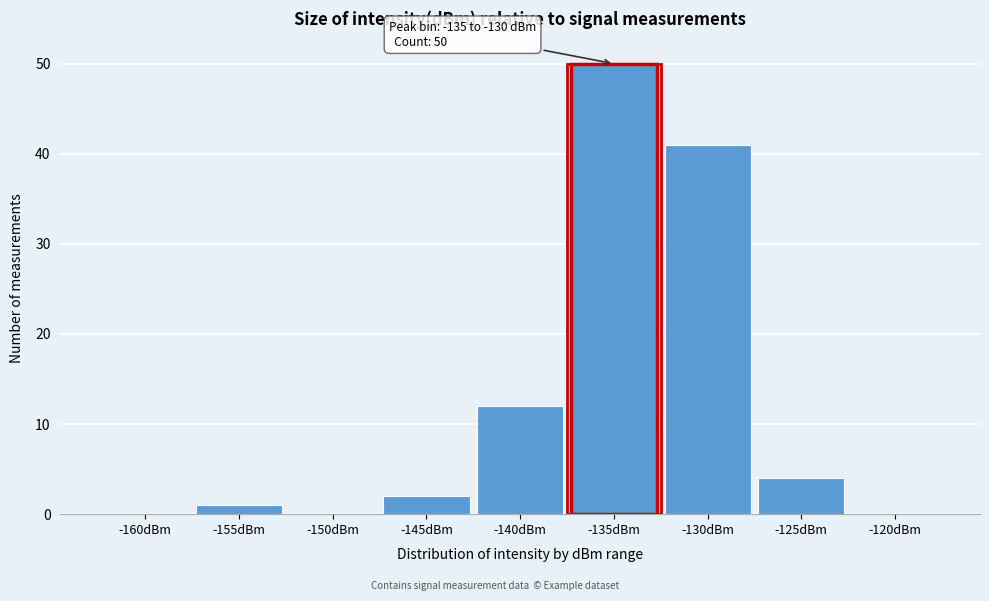

Reading left to right, list all the values displayed in this chart.

-160dBm=0	-155dBm=1	-150dBm=0	-145dBm=2	-140dBm=12	-135dBm=50	-130dBm=41	-125dBm=4	-120dBm=0